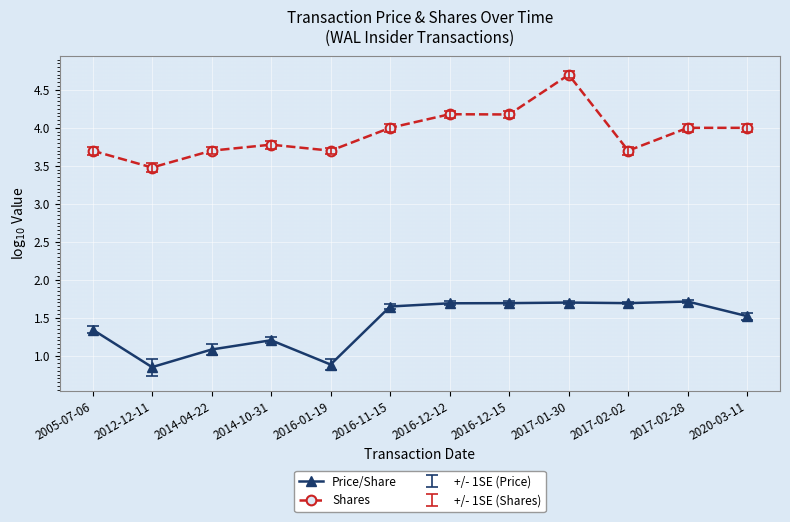

What is the difference between the maximum and minimum values in the Shares series?

1.2